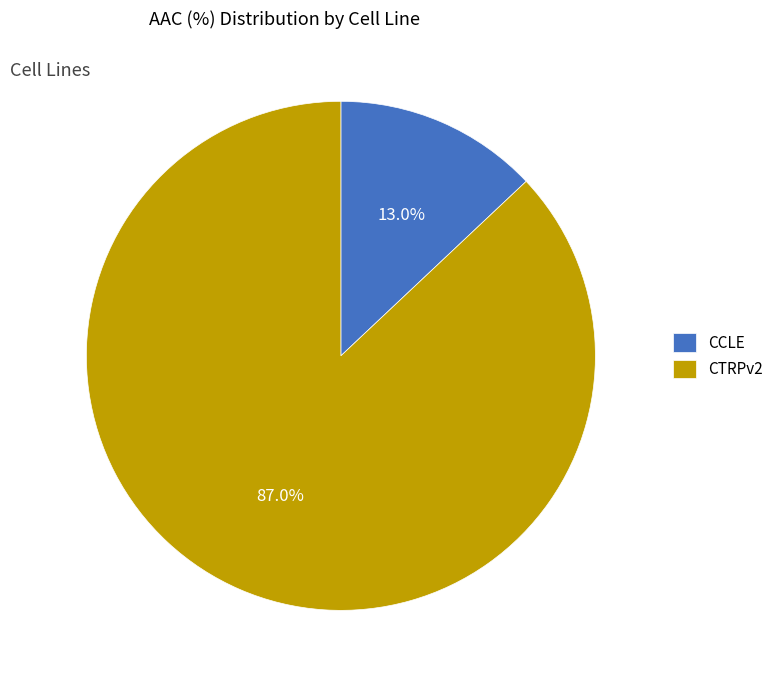

What percentage is the CTRPv2 slice, to the nearest percent?

87%